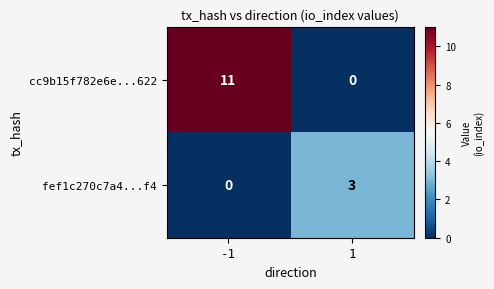

What is the maximum value for cc9b15f782e6e...622?

11